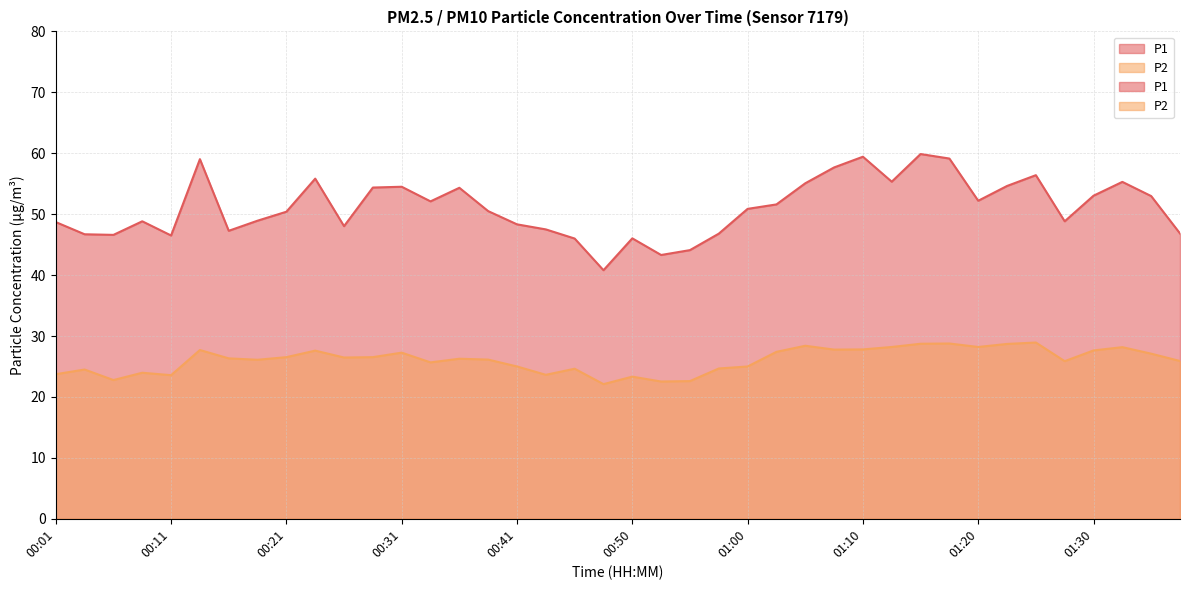

What position from the left is 01:27?

36